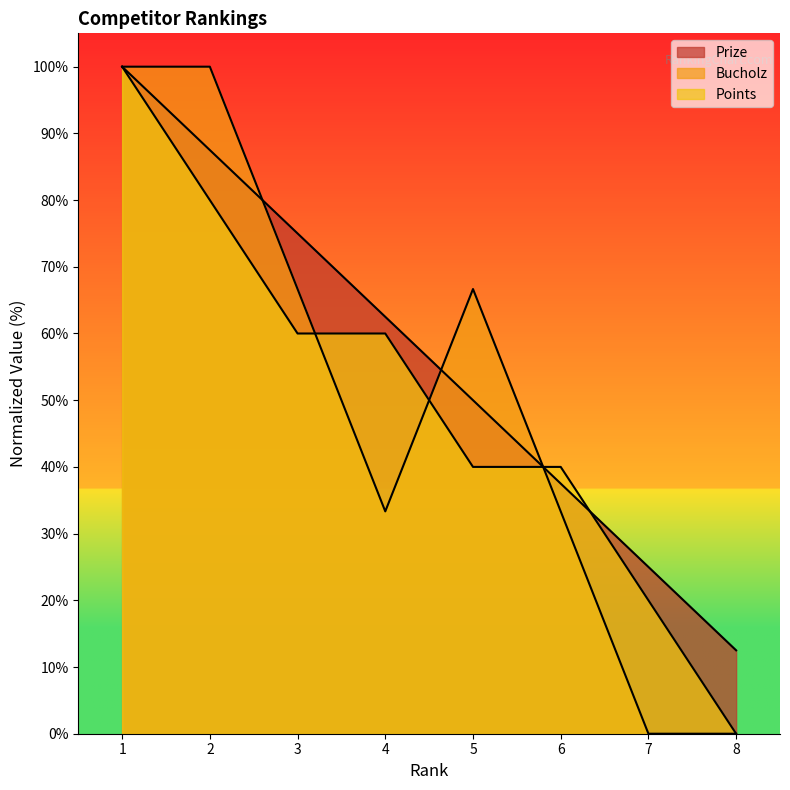

Which label corresponds to the smallest value in the chart?

8